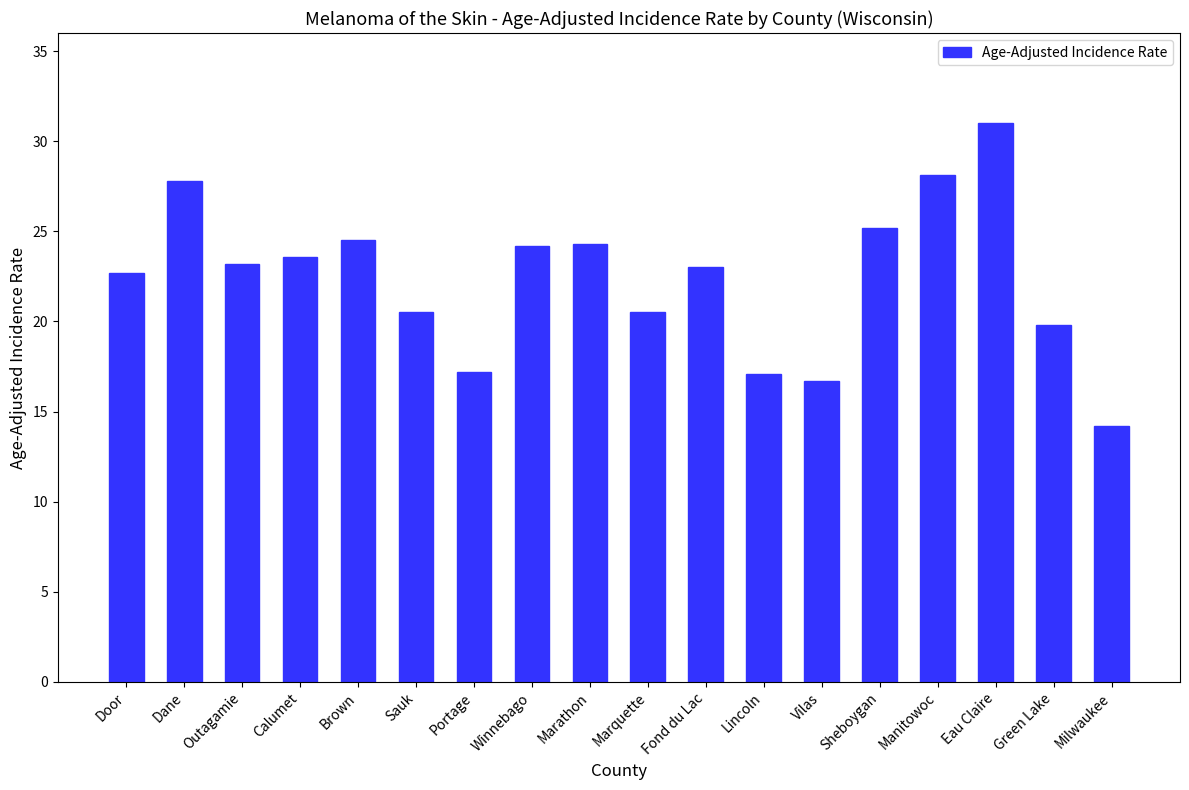

Between Manitowoc and Dane, which is larger?

Manitowoc